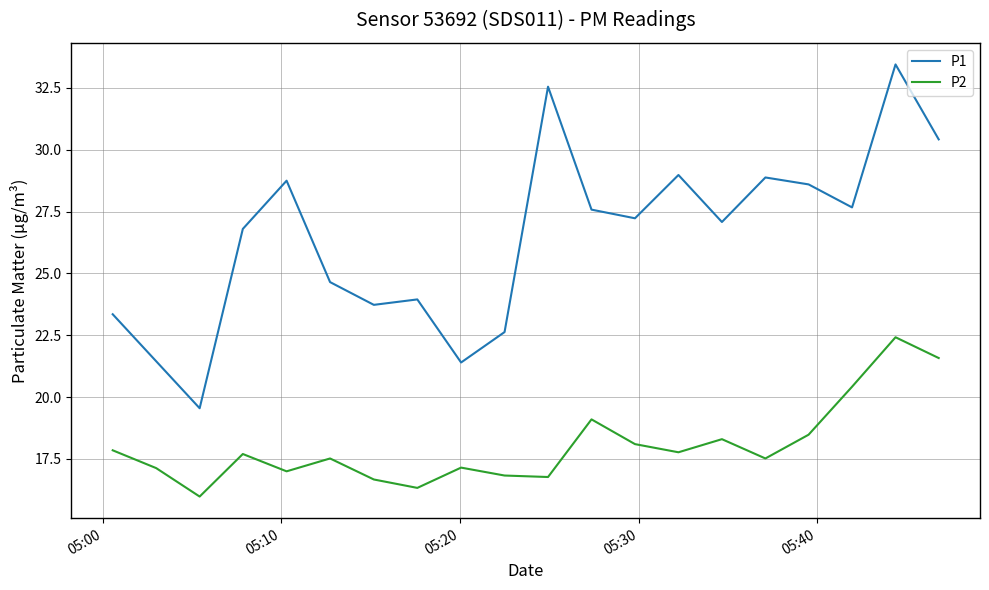

At how many categories does at least one series exceed 16?

20